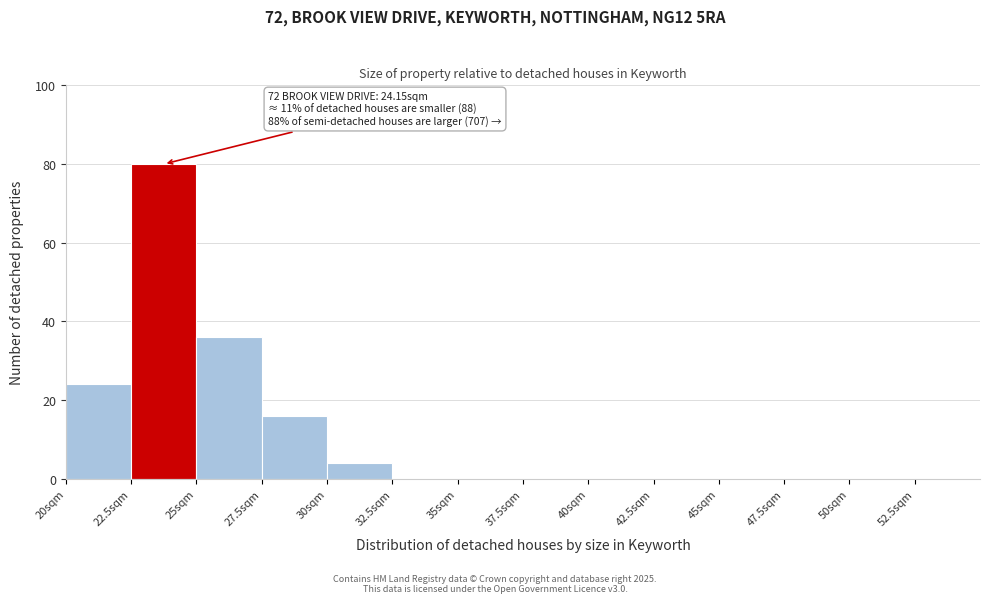

Over which range of the x-axis is the bar tallest?

22.5 to 25.0